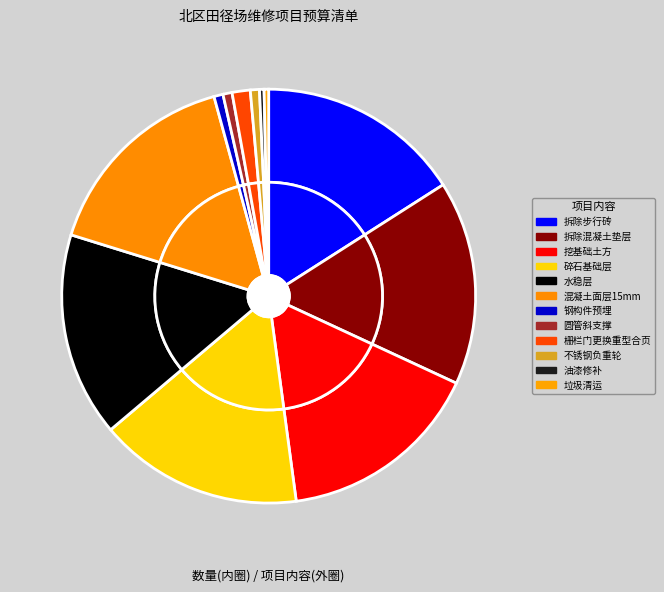

True or false: 挖基础土方 accounts for 2% of the total.

False